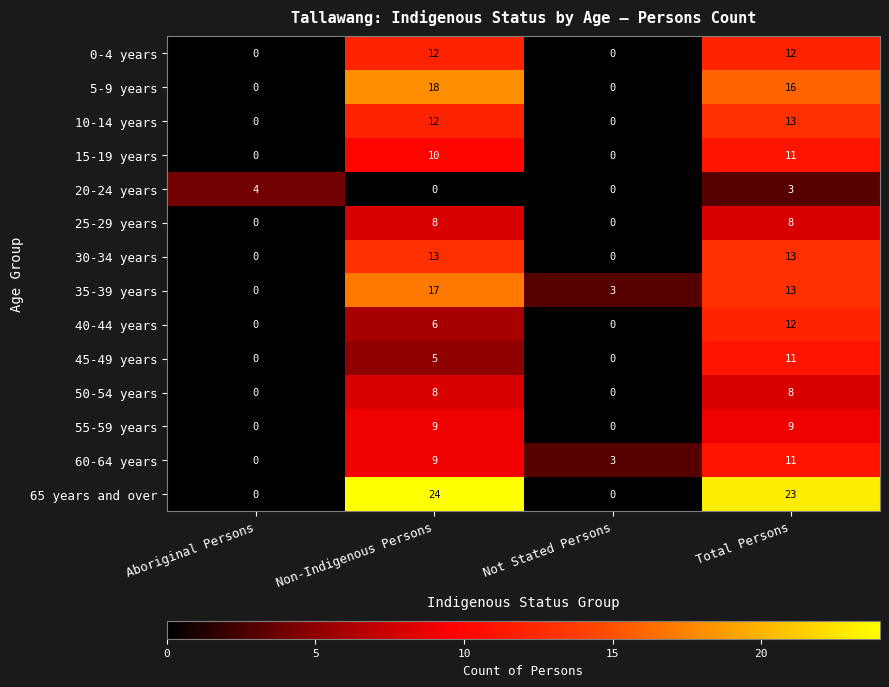

What is the average value of the 65 years and over series?

12